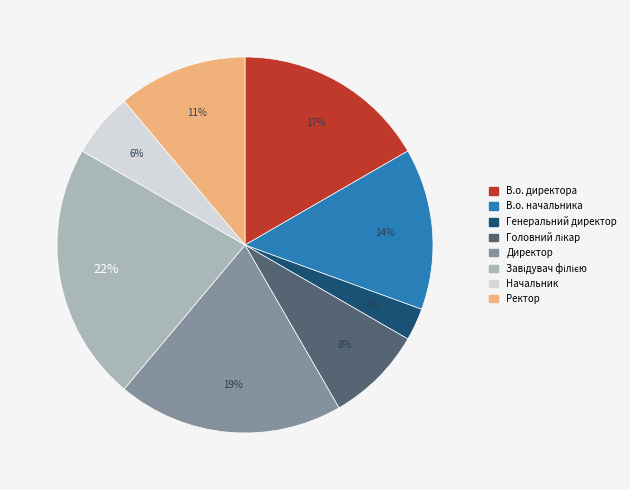

How many segments does this pie chart have?

8